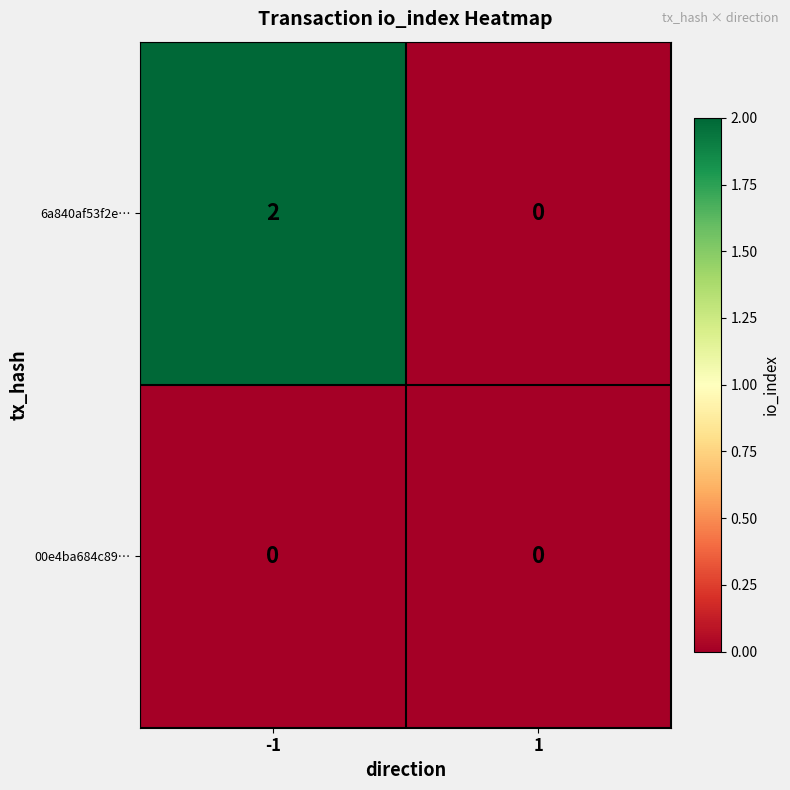

Reading left to right, transcribe all the data shown in this chart.

6a840af53f2e…: 2	0
00e4ba684c89…: 0	0